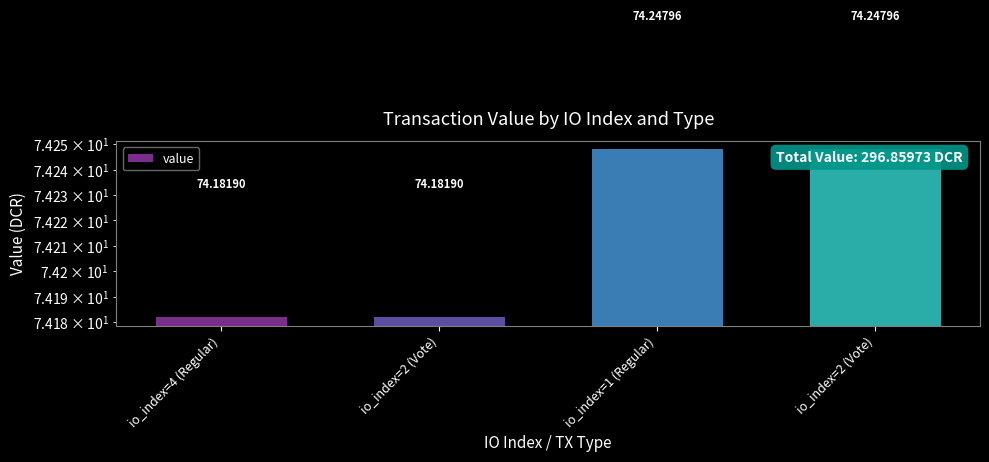

Count the number of data series in this chart.

1